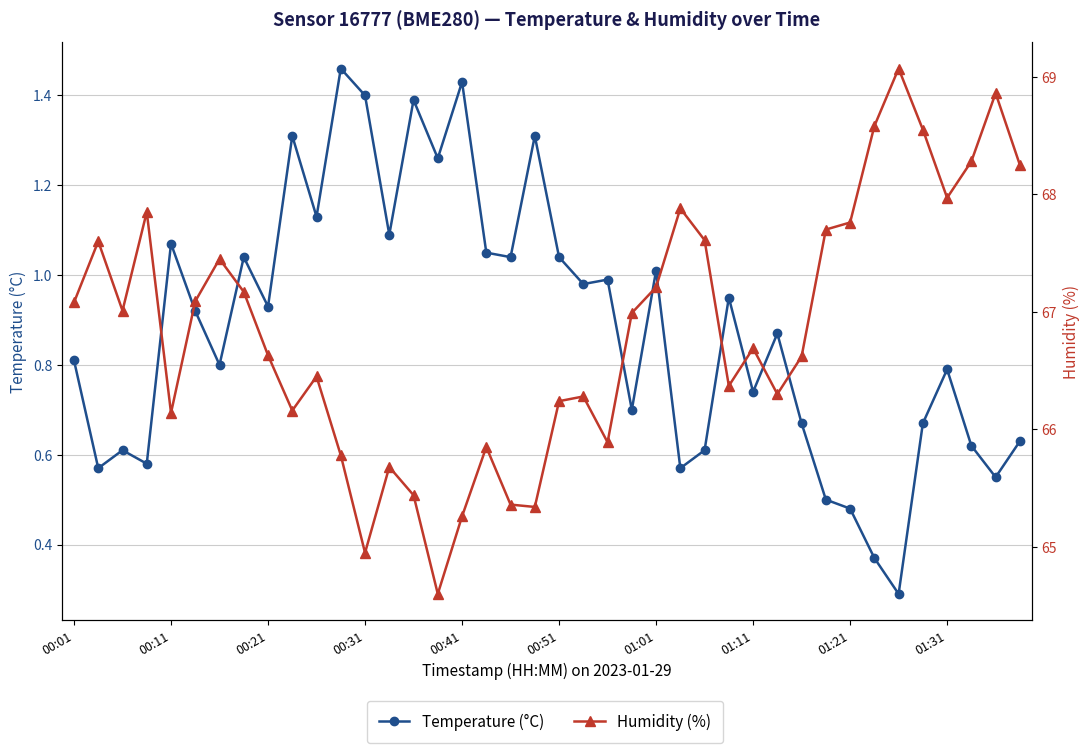

What are all the series names shown in the legend?

Temperature (°C), Humidity (%)